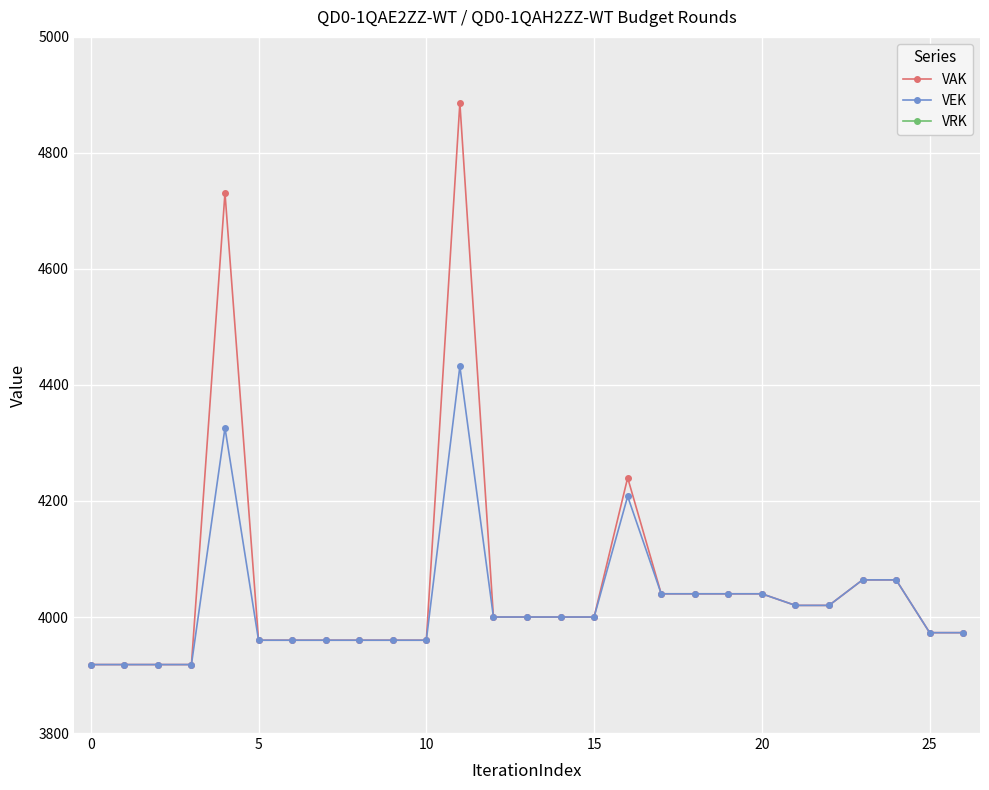

True or false: VRK and VAK intersect in this chart.

False